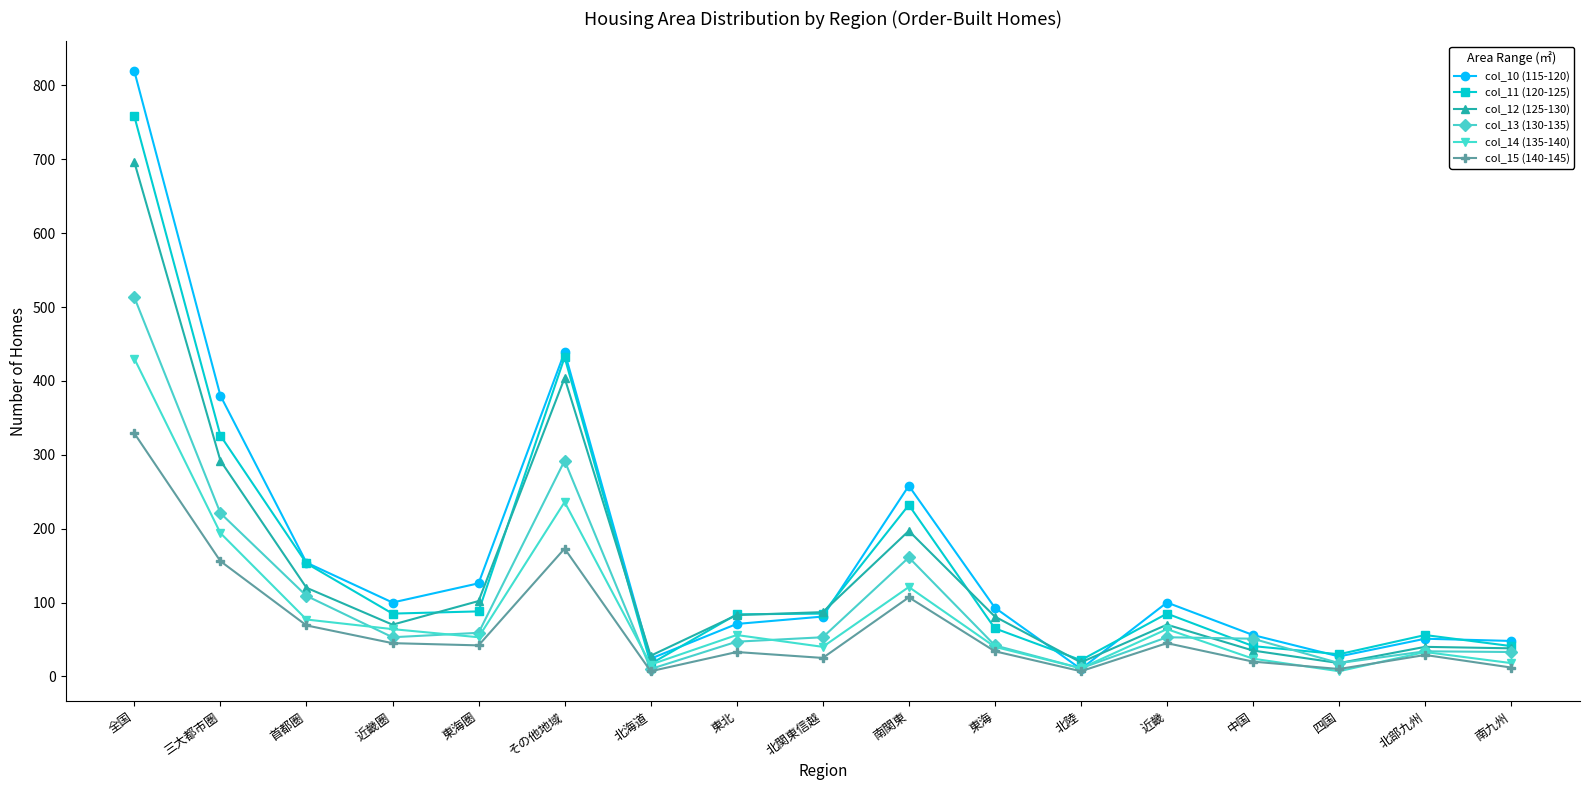

Which series has the widest spread of values?

col_10 (115-120)